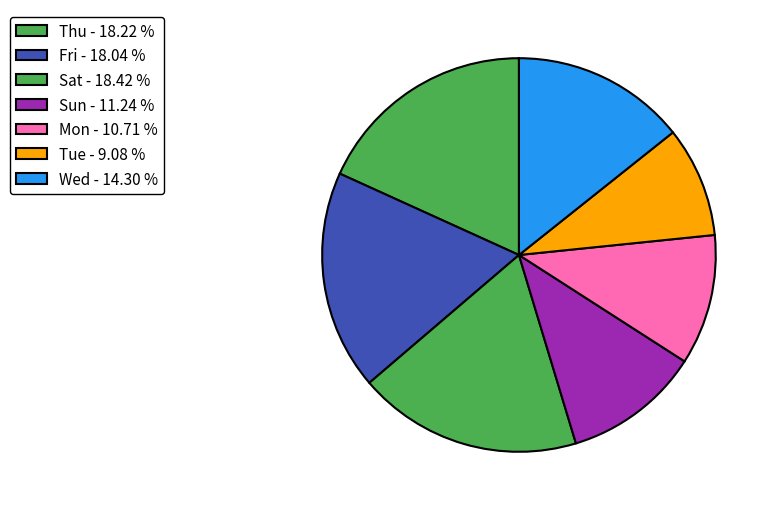

How many segments does this pie chart have?

7